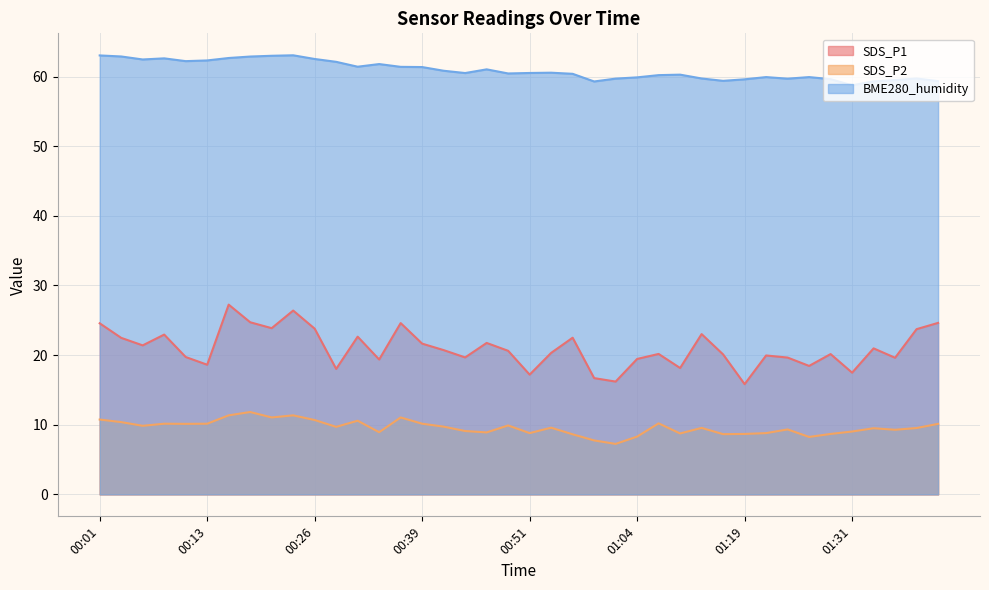

List the series in order of their overall mean, lowest first.

SDS_P2, SDS_P1, BME280_humidity